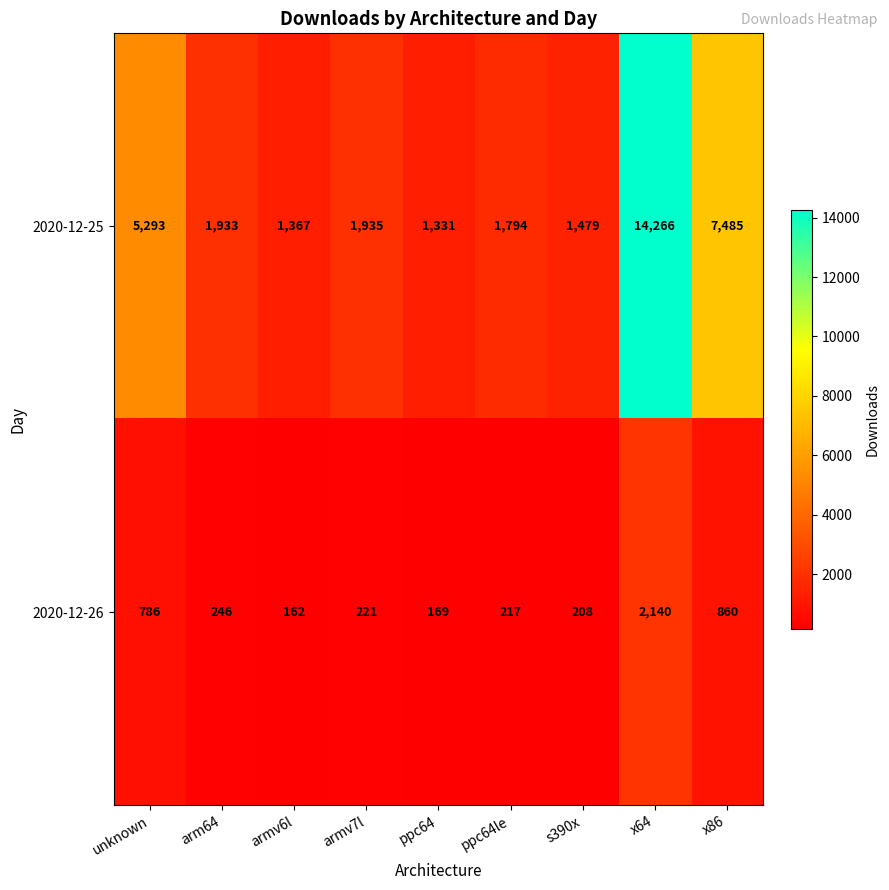

Where is 2020-12-25 nearest to the value 7798?

x86